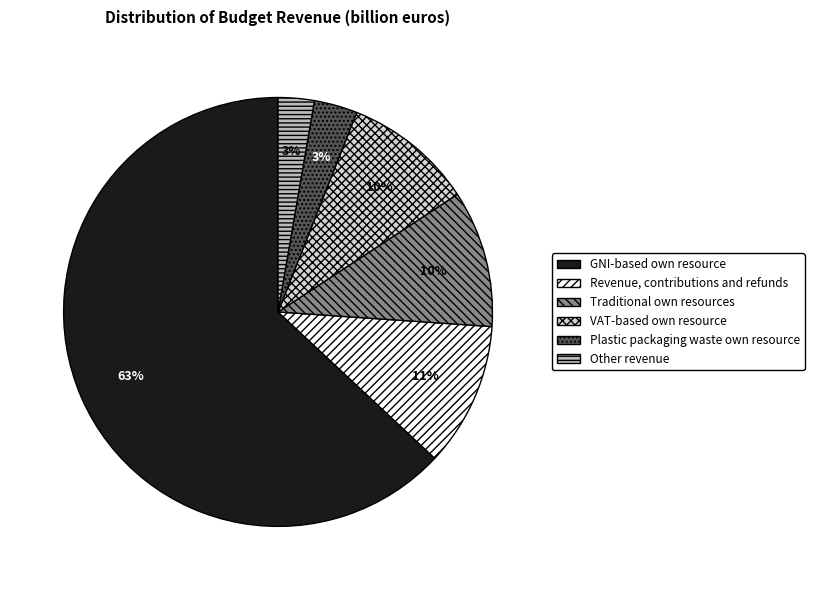

Which category has the biggest portion of the pie?

GNI-based own resource